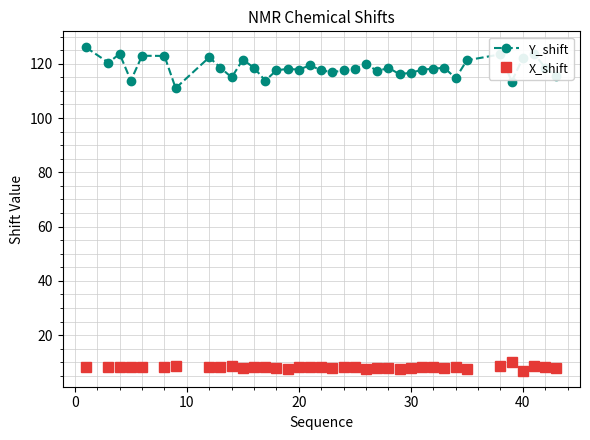

True or false: Y_shift and X_shift cross at least once.

False